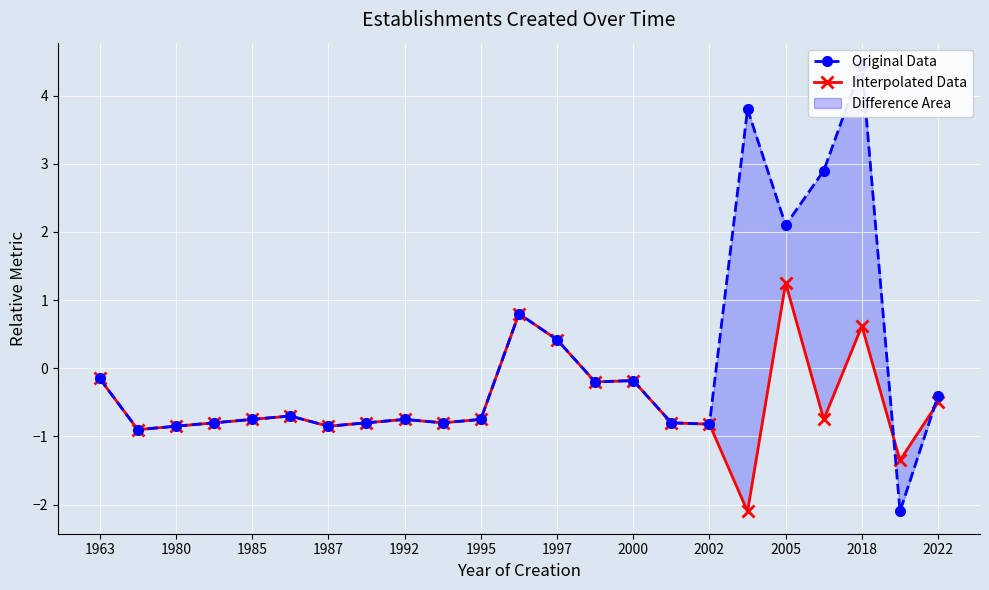

What is the label of the 6th point from the right?

17